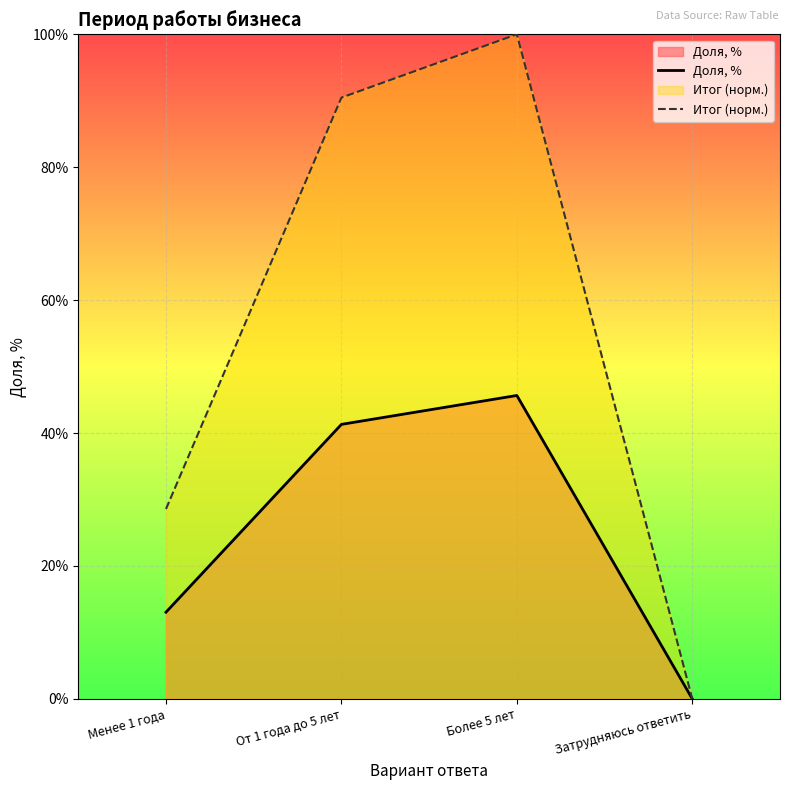

What is the value of the Итог (норм.) point at the 3rd from the left?

1.0